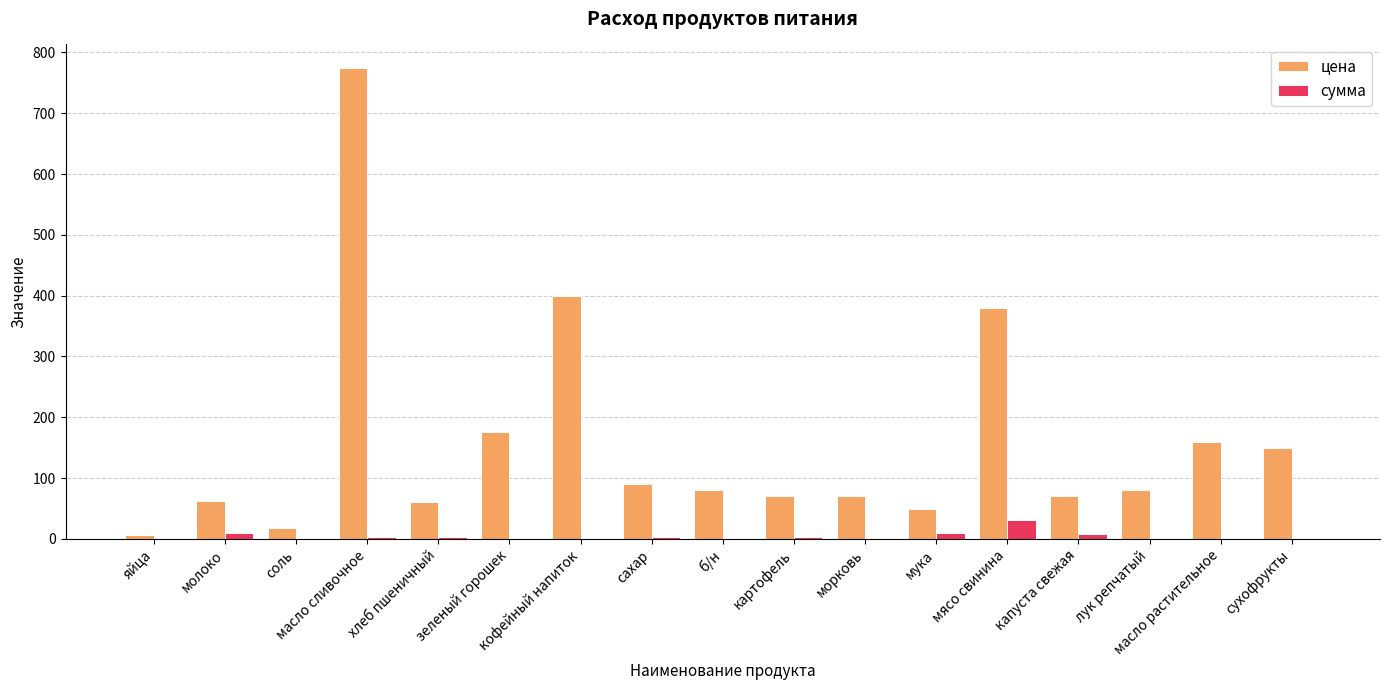

At which category is the sum across all series the highest?

масло сливочное